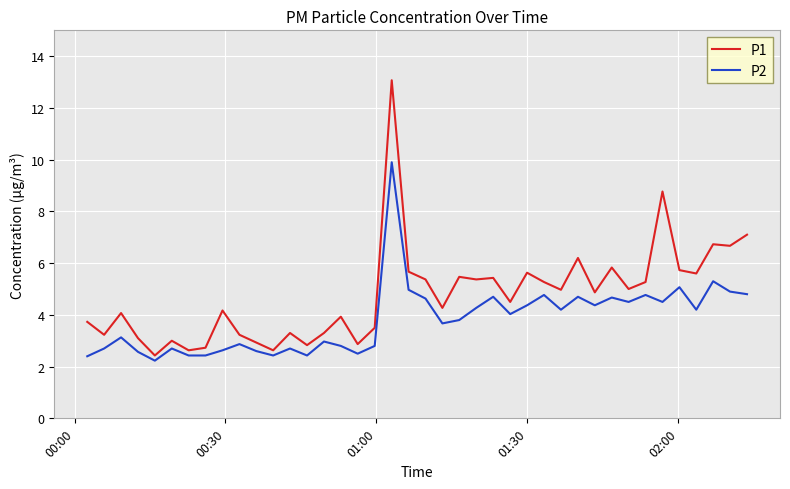

Which series has the widest spread of values?

P1